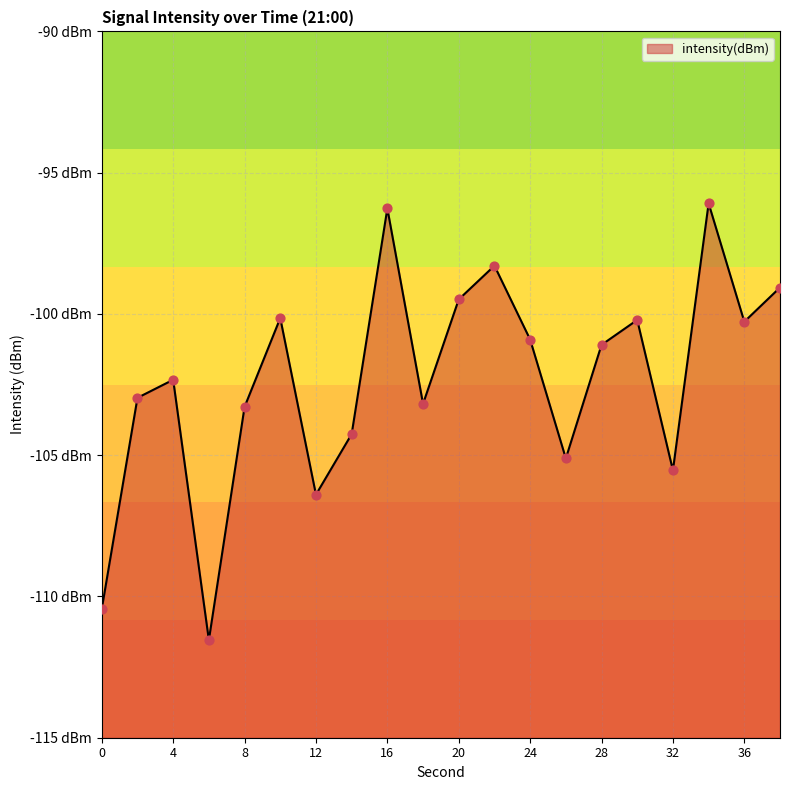

What is the change in value from 6 to 26?

+6.4